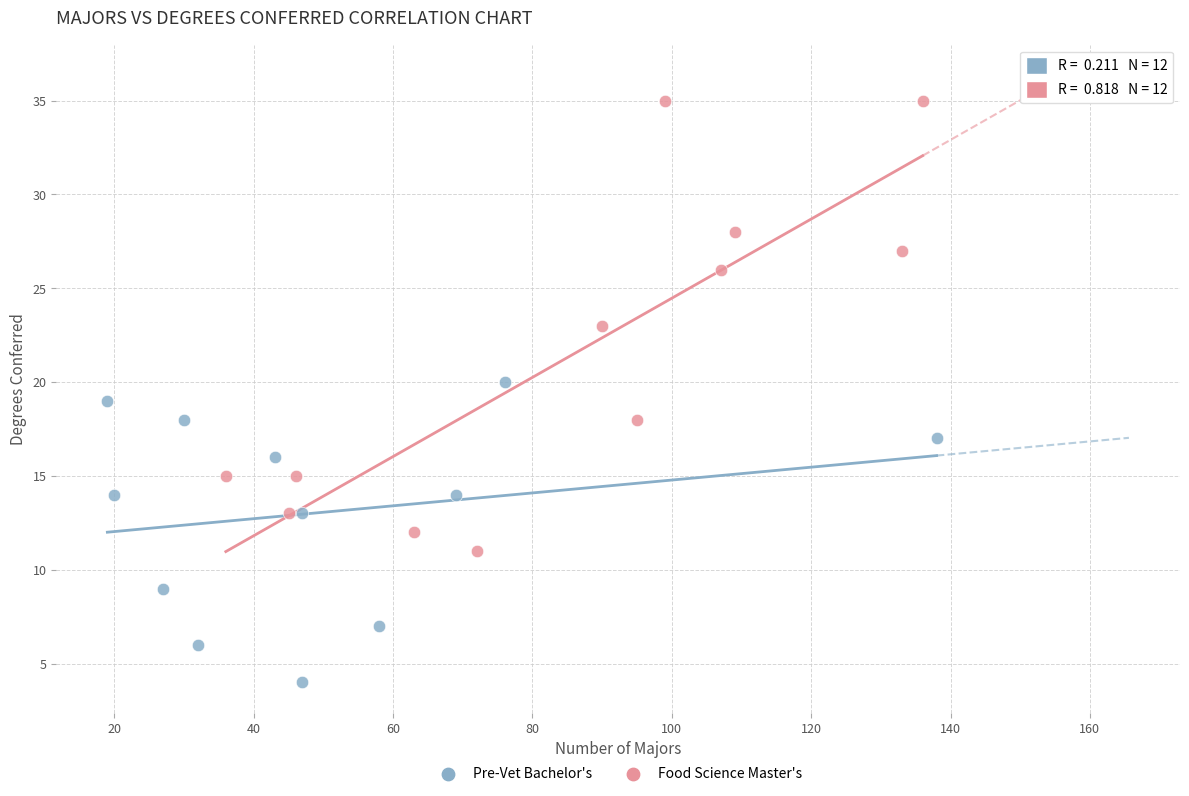

Which series contains the lowest Y value?

Pre-Vet Bachelor's